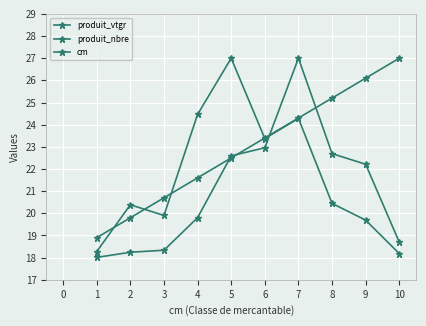

How many data points in produit_nbre are less than 20?

4